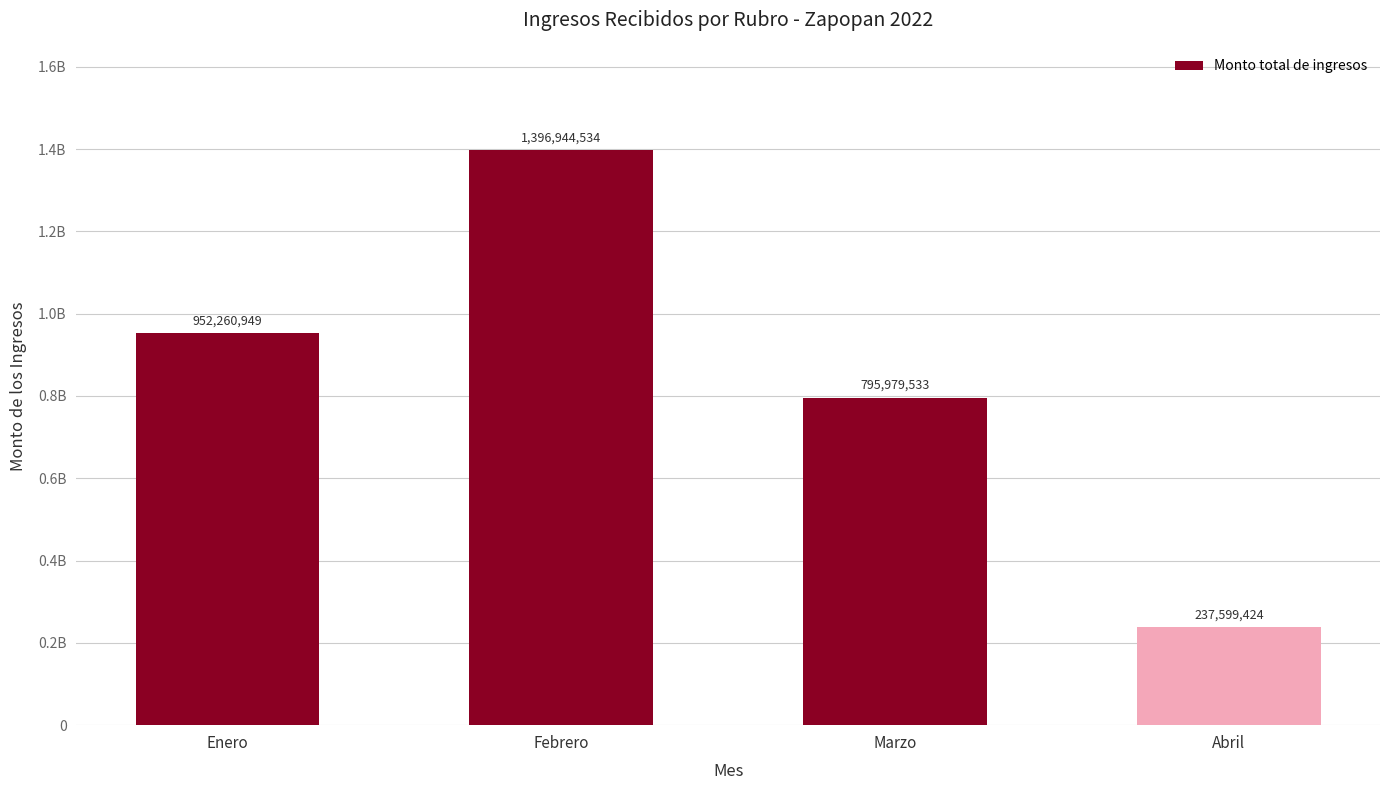

What is the label of the 1st bar from the right?

Abril